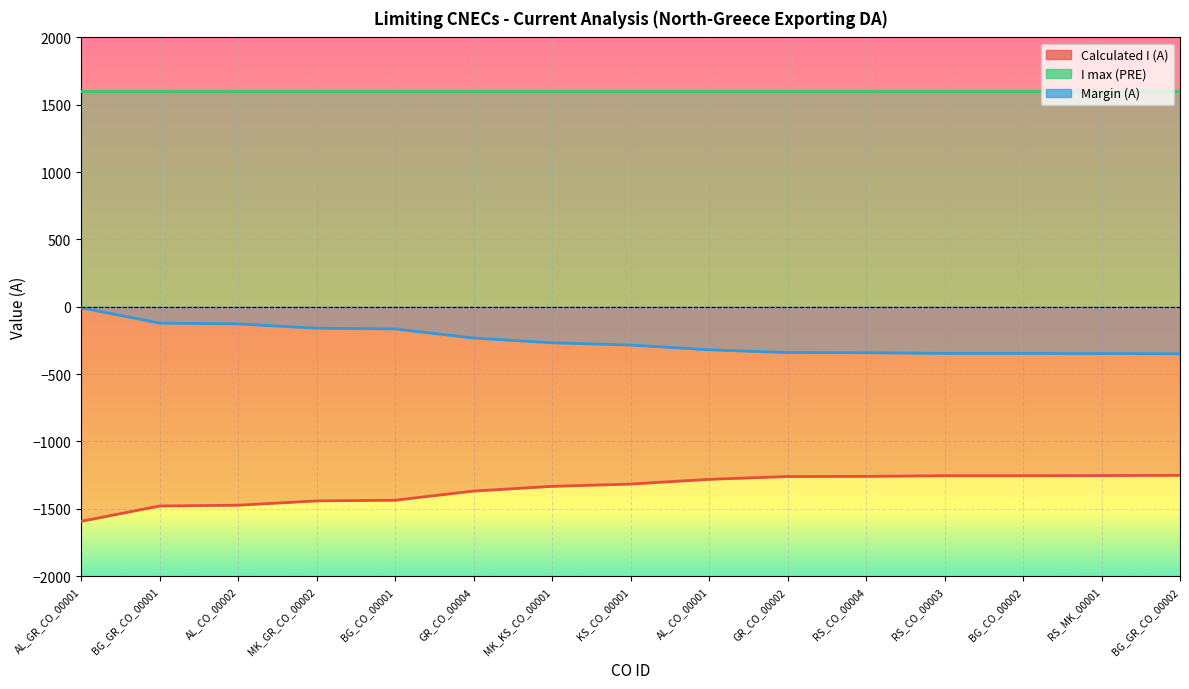

Which has a higher value, BG_CO_00001 or BG_GR_CO_00001?

BG_GR_CO_00001